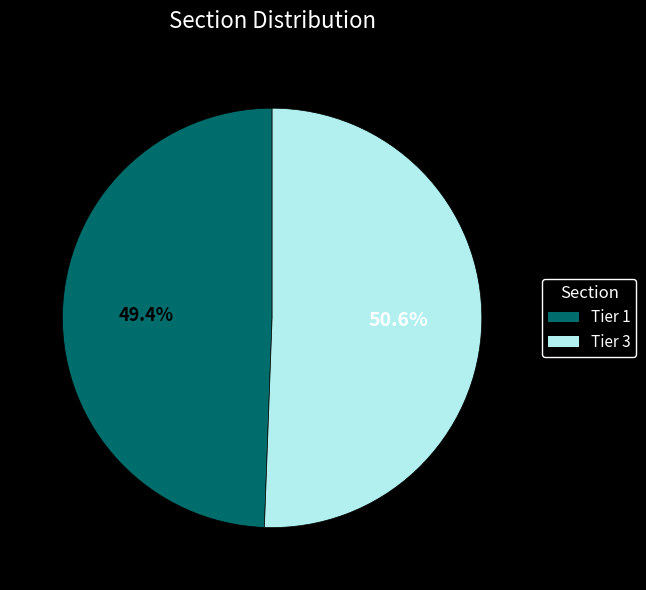

True or false: Tier 1 accounts for 49% of the total.

True